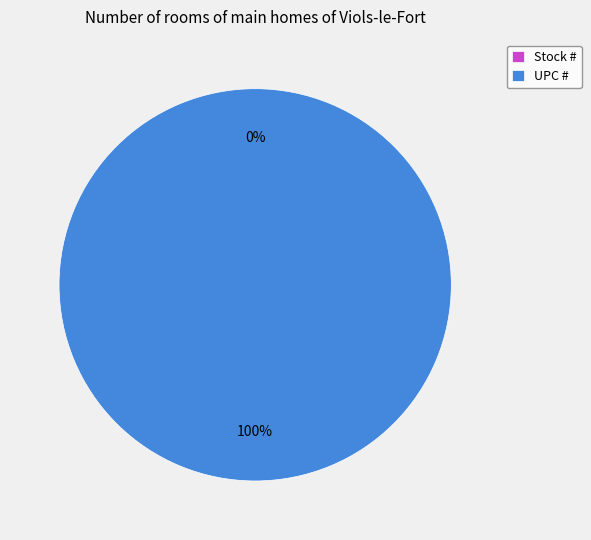

What is the change in value from Stock # to UPC #?

+751338798071